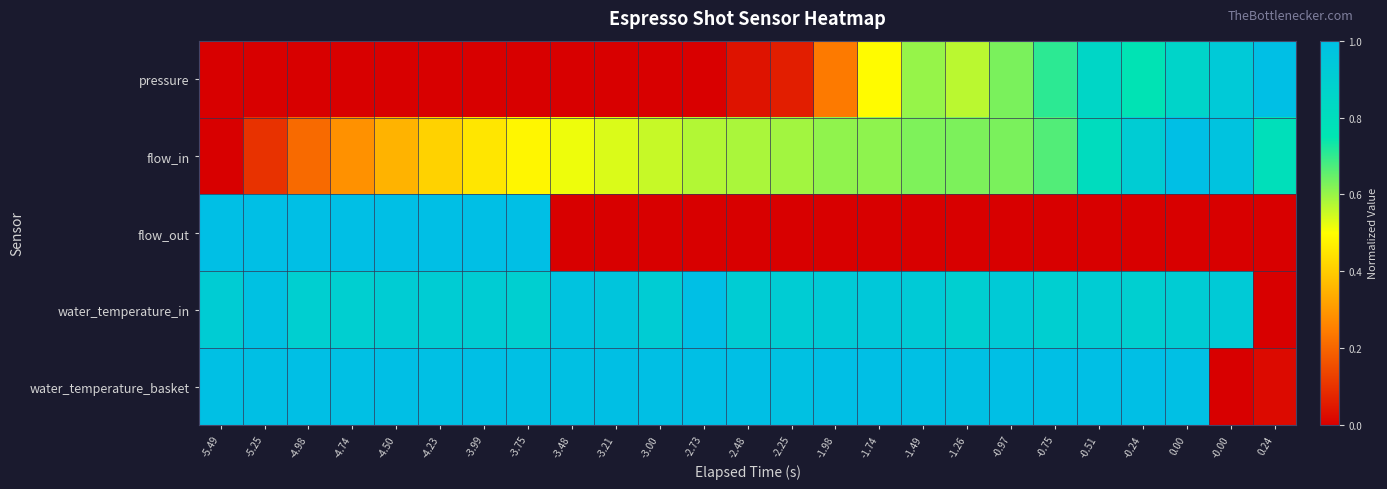

At which category does the chart reach its minimum across all series?

-5.49